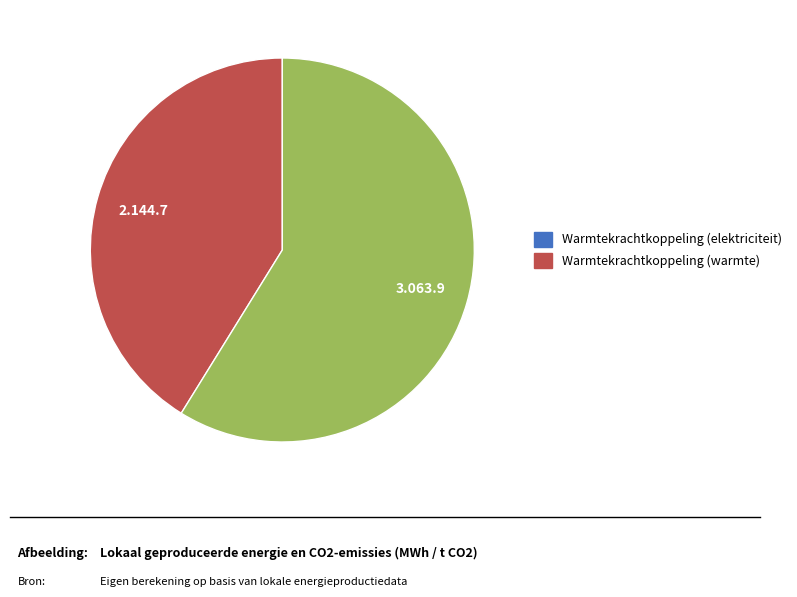

Is there any slice that represents more than half of the pie?

Yes